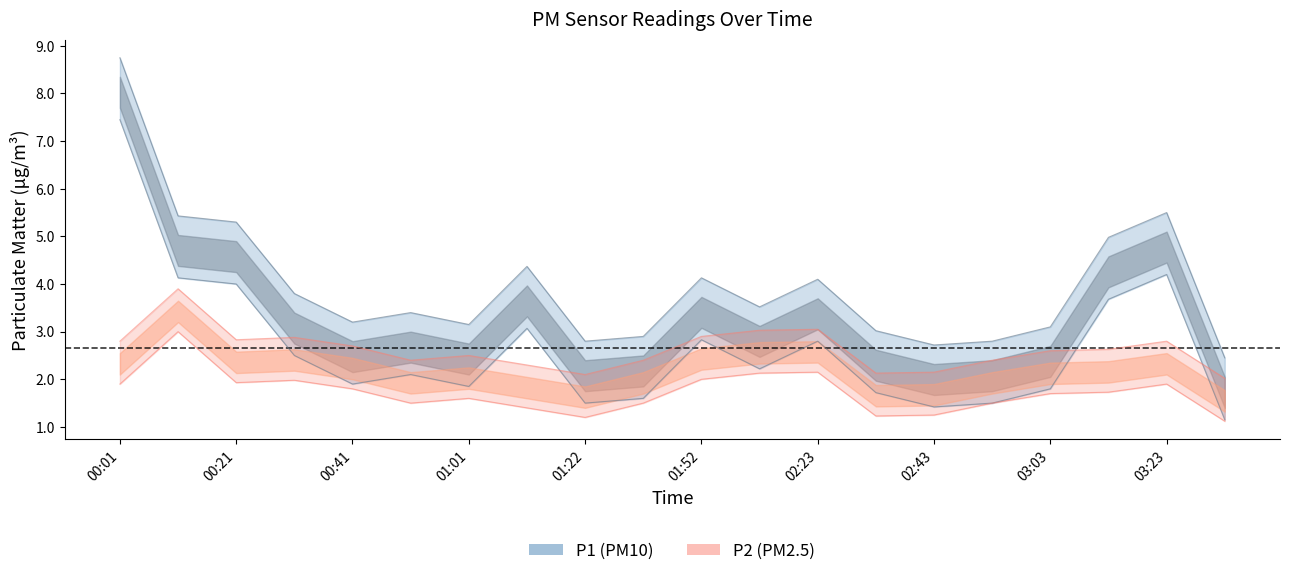

How many distinct data groups are displayed?

2